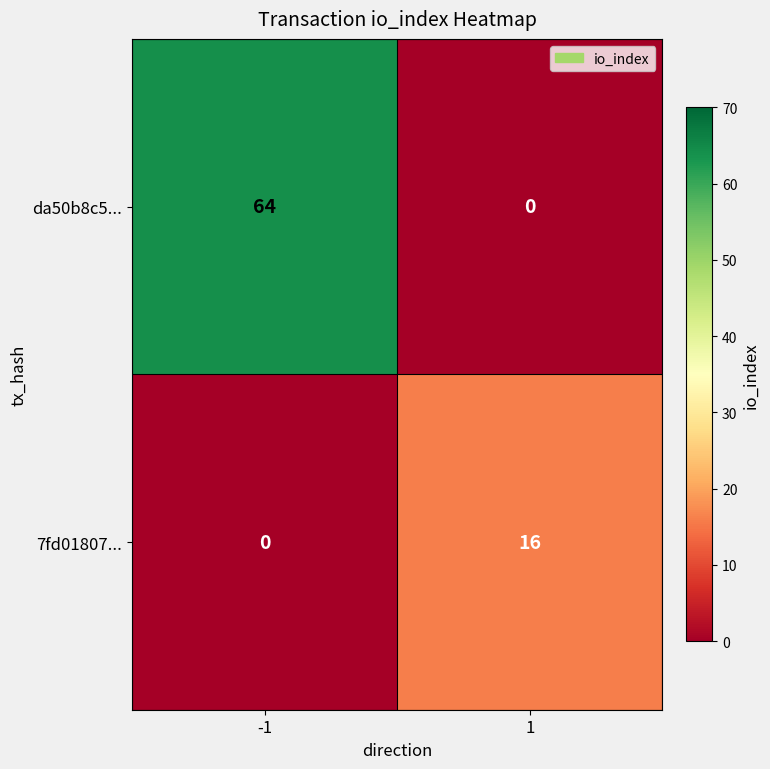

Rank the series at 1 from lowest to highest value.

da50b8c5..., 7fd01807...